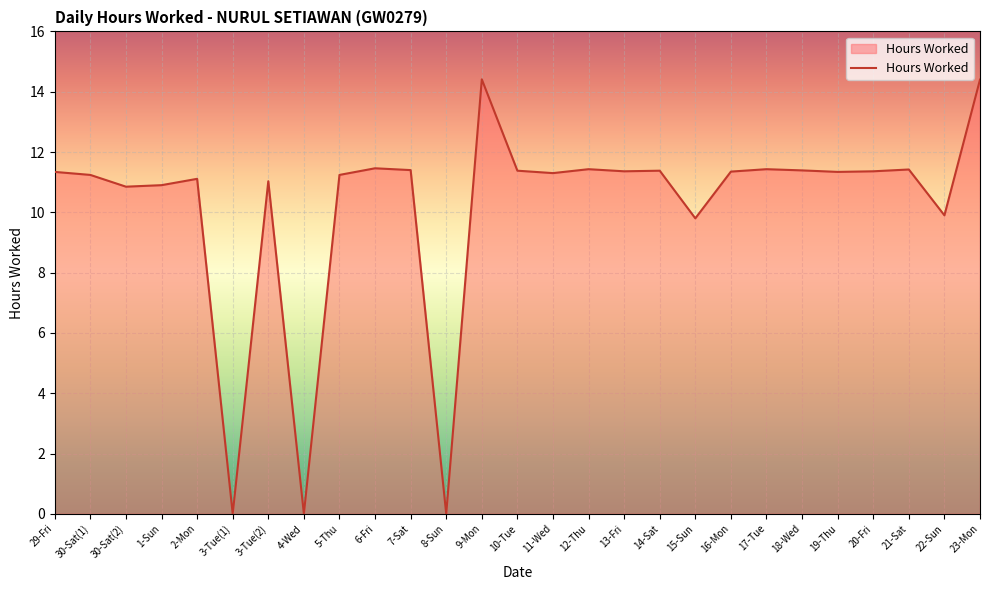

At which label does the data first exceed 11?

29-Fri